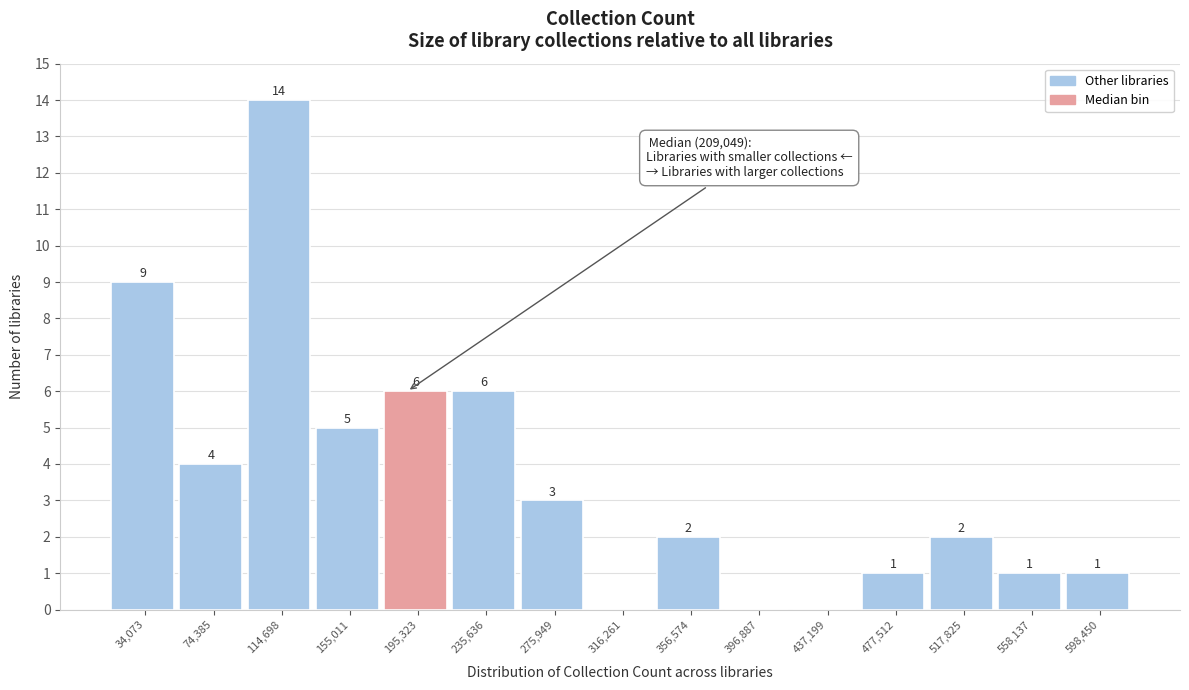

Reading right to left, transcribe all the data shown in this chart.

598,450=1	558,137=1	517,825=2	477,512=1	437,199=0	396,887=0	356,574=2	316,261=0	275,949=3	235,636=6	195,323=6	155,011=5	114,698=14	74,385=4	34,073=9